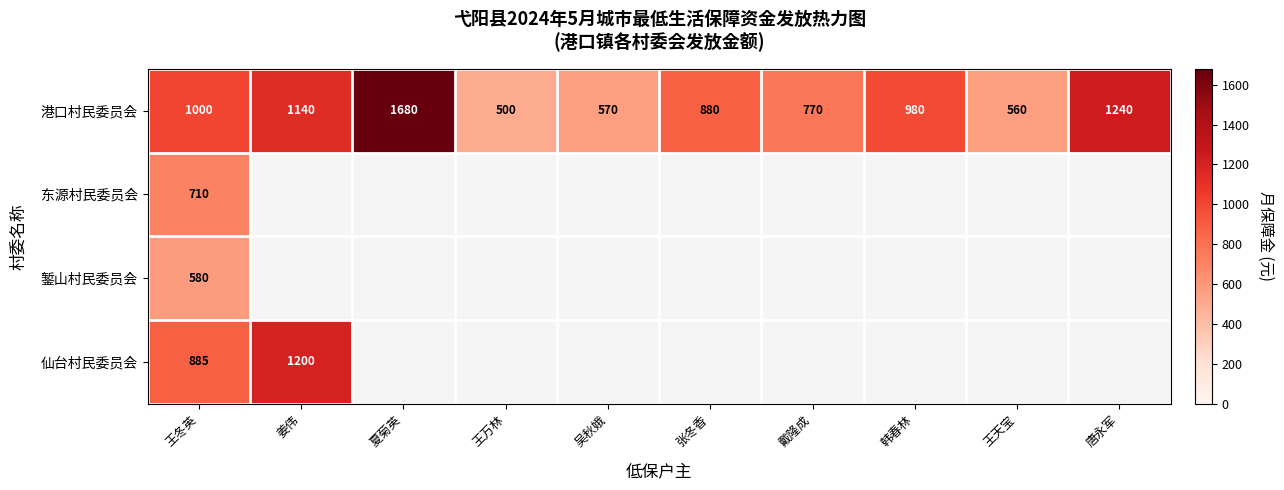

What is the total value across all series at 王冬英?

3175